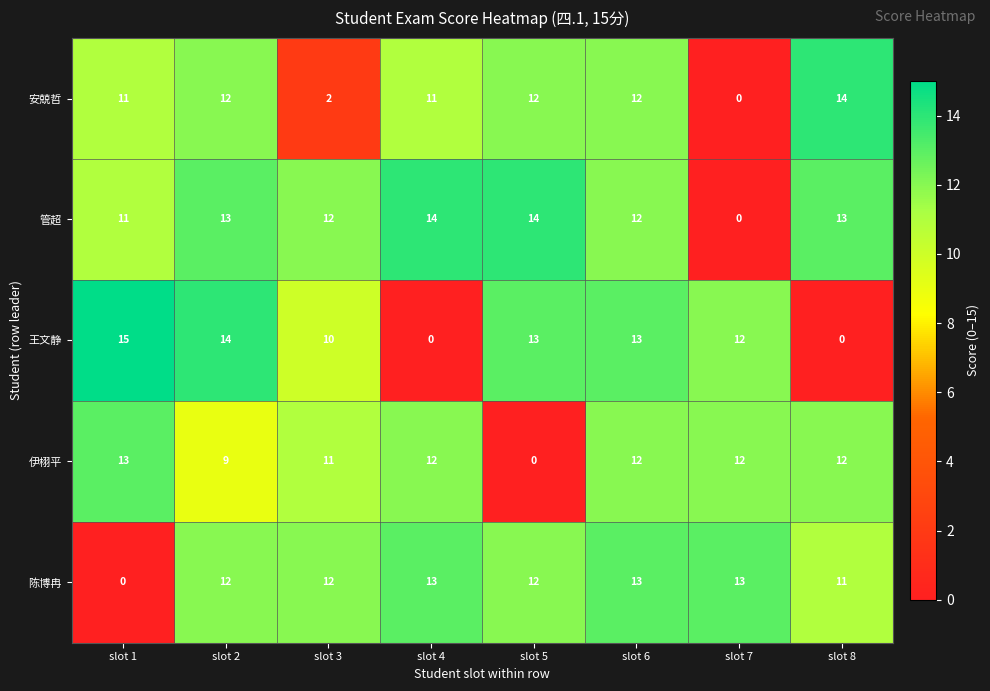

List the series in order of their overall mean, highest first.

管超, 陈博冉, 伊栩平, 王文静, 安兢哲